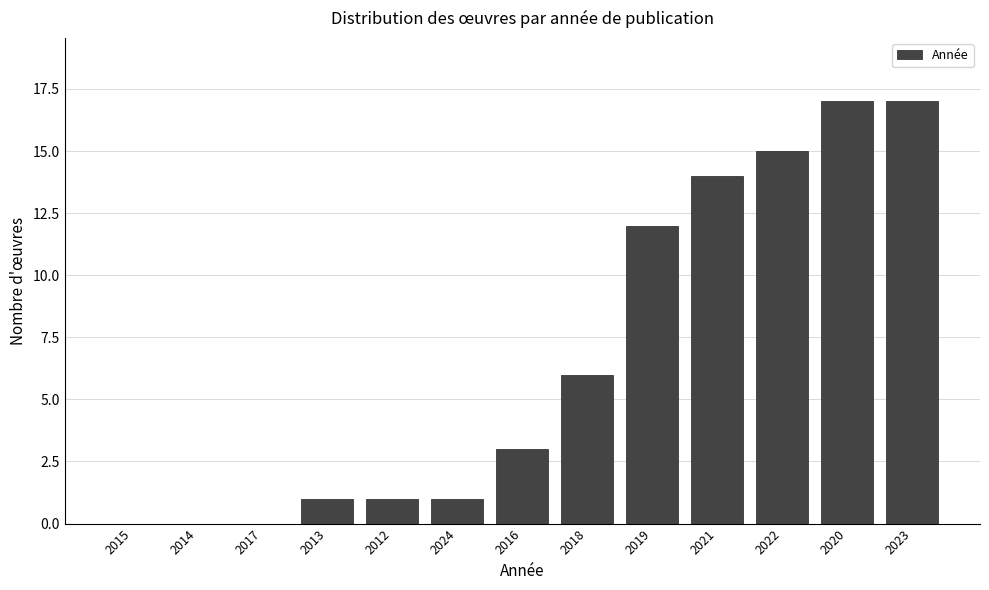

Reading left to right, what are all the values shown in this chart?

2015=0	2014=0	2017=0	2013=1	2012=1	2024=1	2016=3	2018=6	2019=12	2021=14	2022=15	2020=17	2023=17